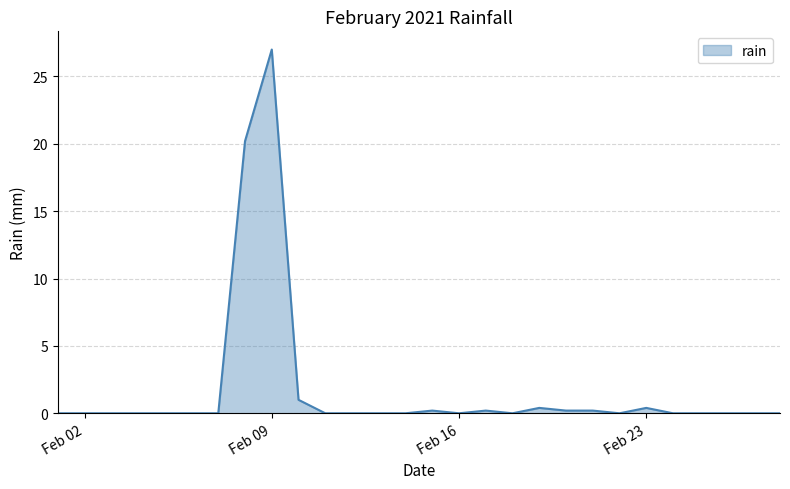

What is the difference between the maximum and minimum values?

27.0